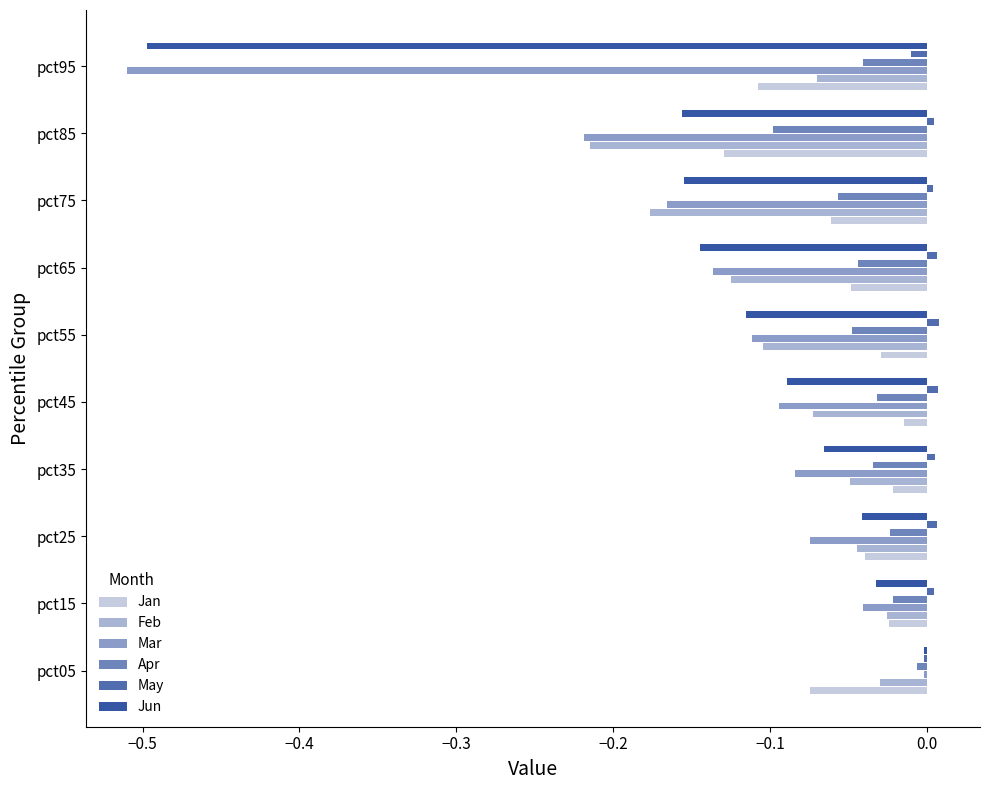

What is the minimum value for Jun?

-0.5